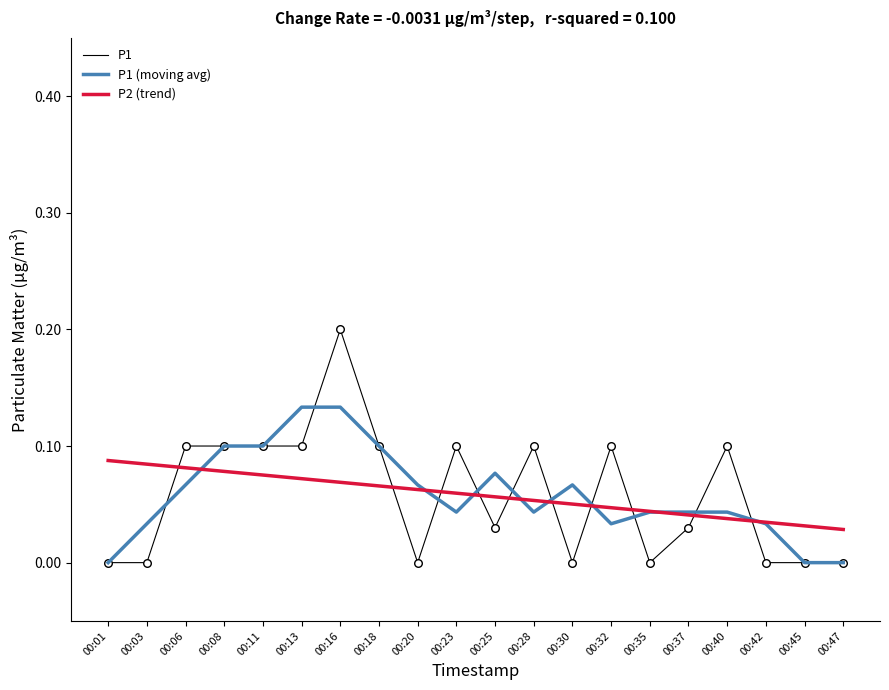

Is the value of P2 (trend) at 00:28 greater than the value of P1 at 00:16?

No